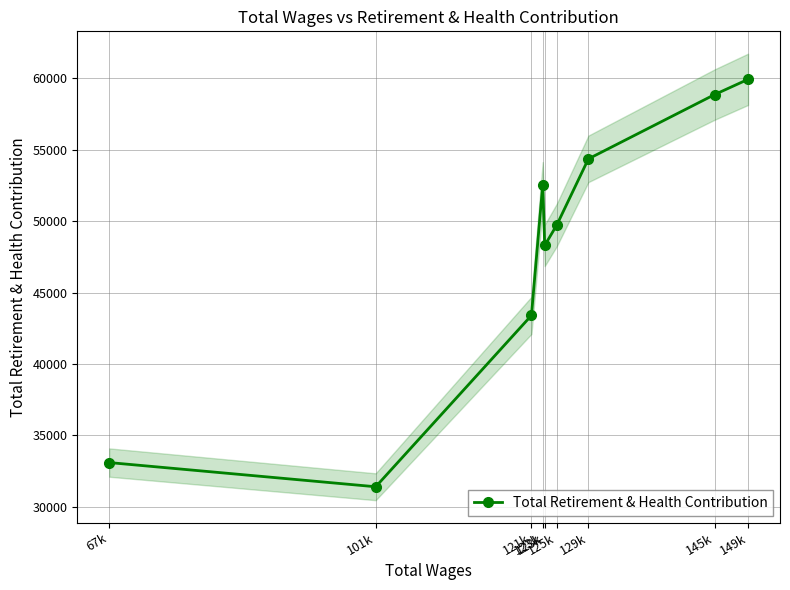

What is the difference between the second highest and minimum values?

27480